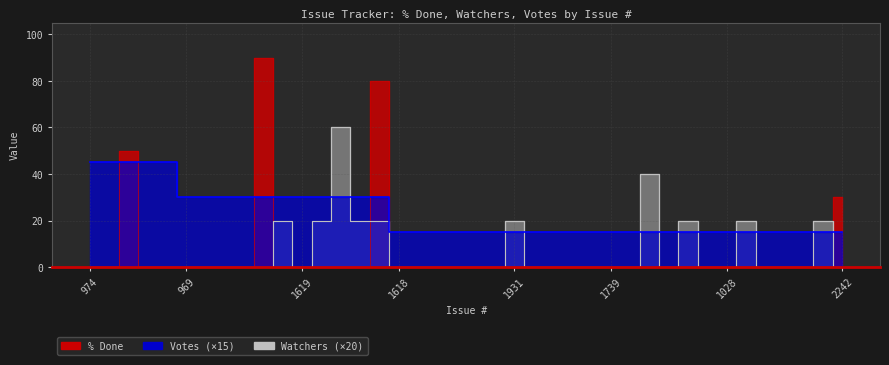

At which category does Watchers reach its first local peak?

558